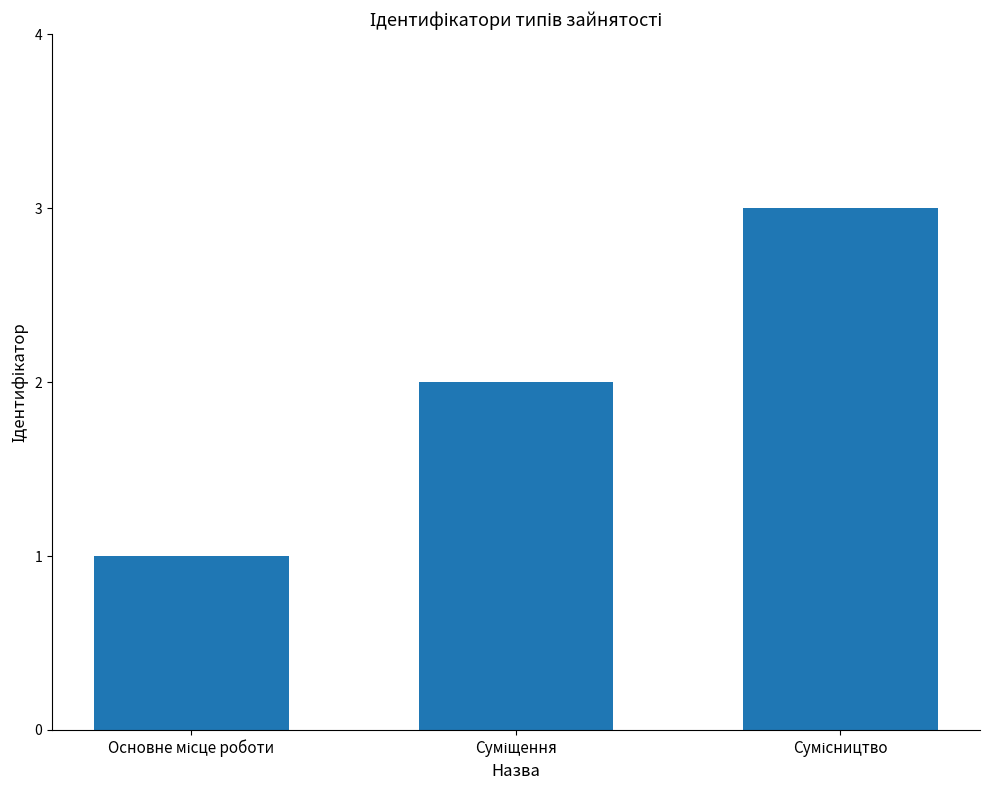

What is the greatest value displayed?

3